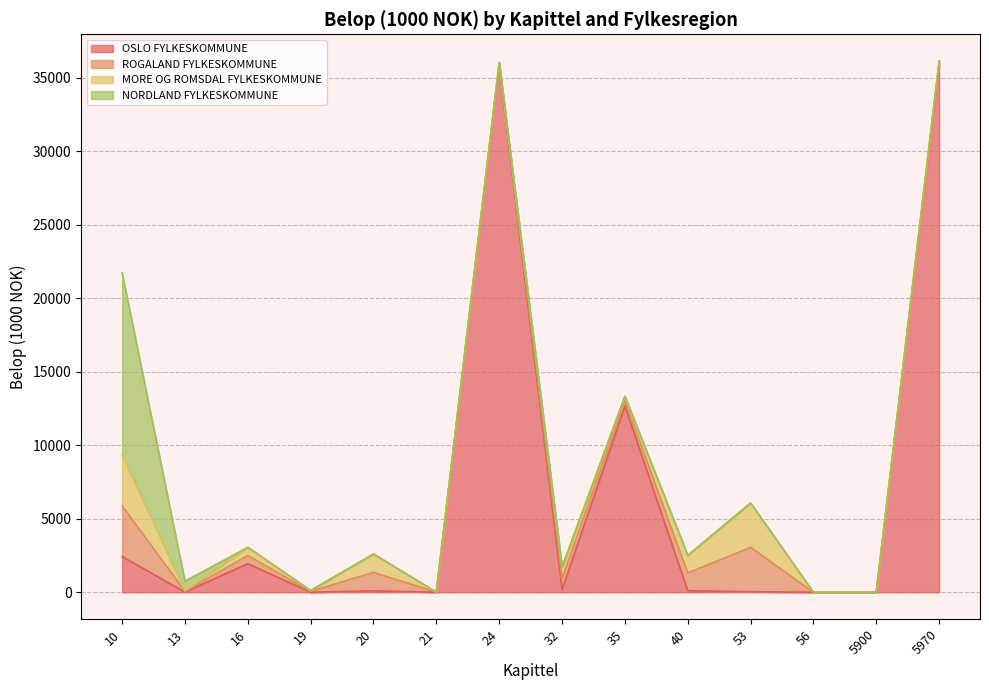

True or false: NORDLAND FYLKESKOMMUNE has more than 2 interior local peaks.

False